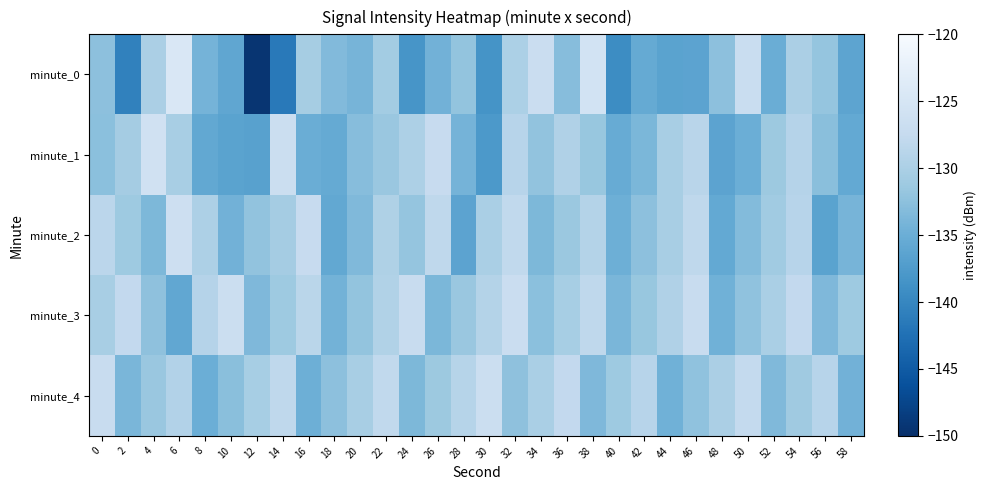

Count the number of categories in the chart.

30